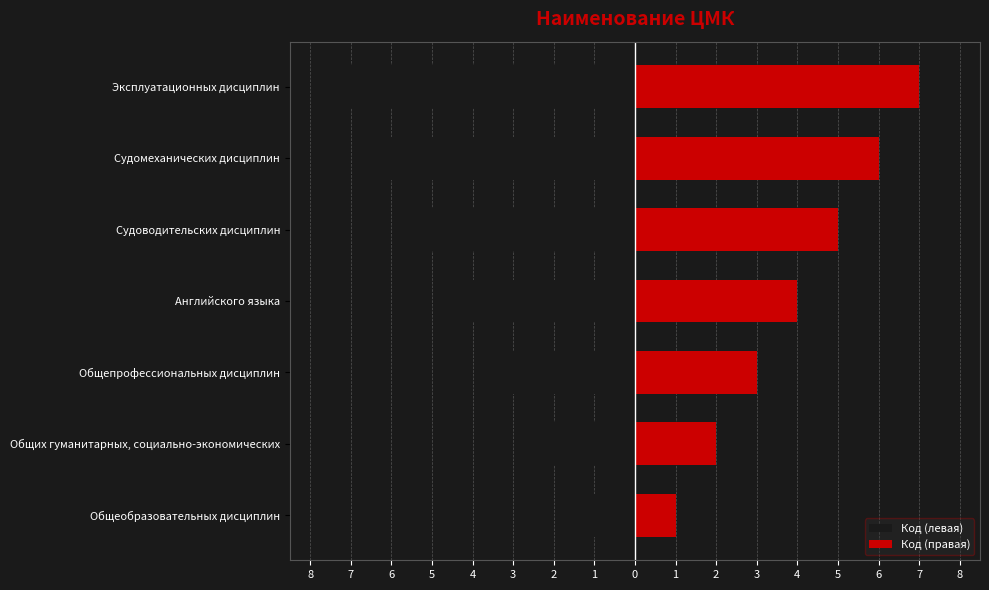

Reading left to right, extract all data points from this chart.

Код (левая): -1	-2	-3	-4	-5	-6	-7
Код (правая): 1	2	3	4	5	6	7